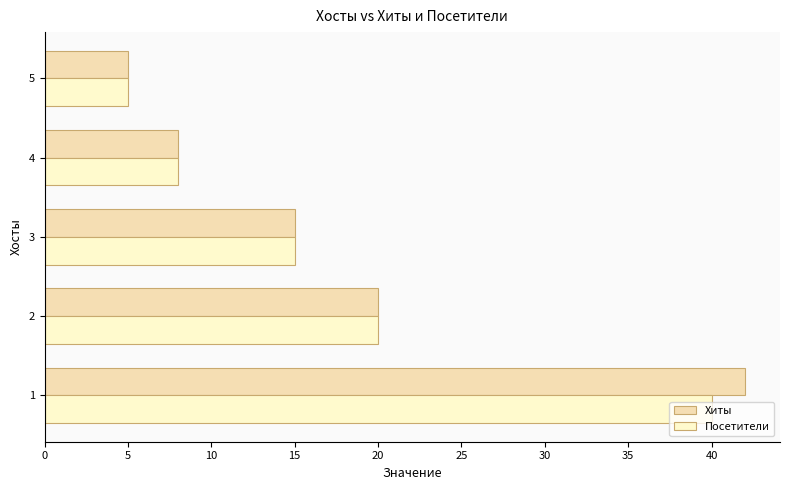

How many categories are shown in the chart?

5